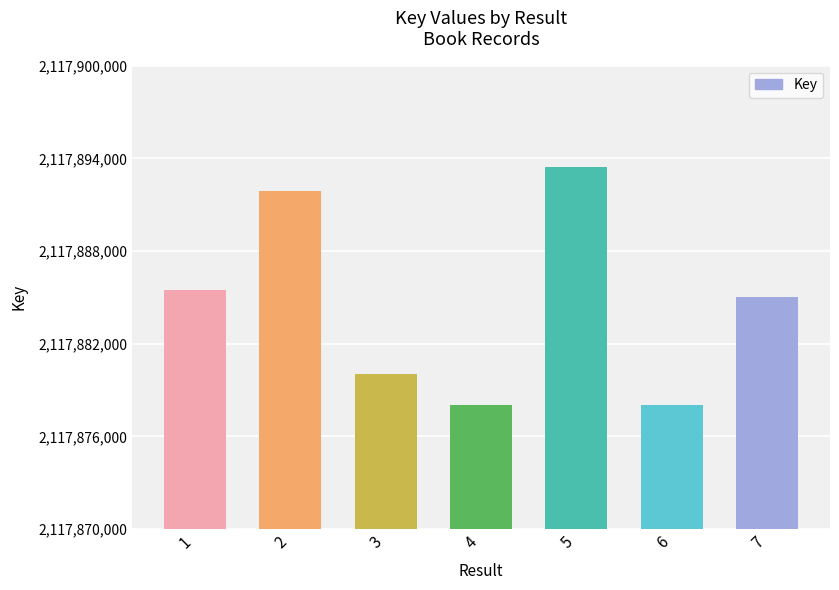

What is the value of the 3rd bar from the left?

2117880011